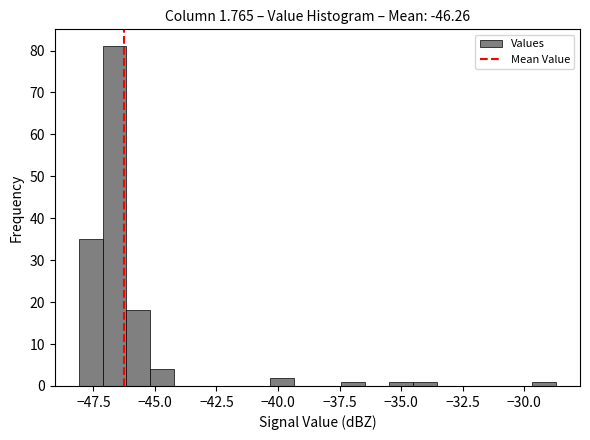

Read against the x-axis, roughly where is the centre of the tallest bar?

-46.5